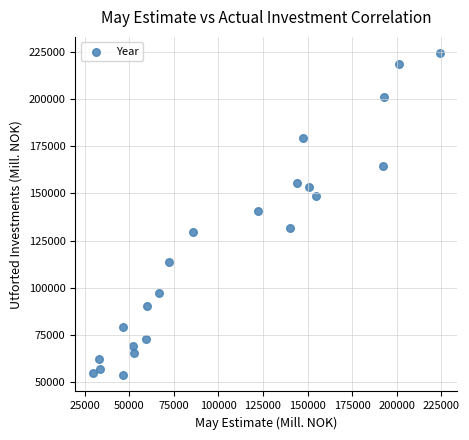

What is the range of X values (max minus min)?

194871